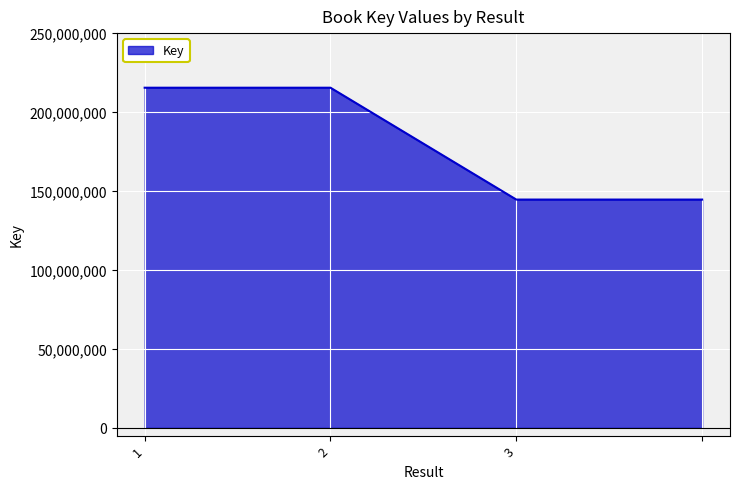

How many categories are shown in the chart?

4